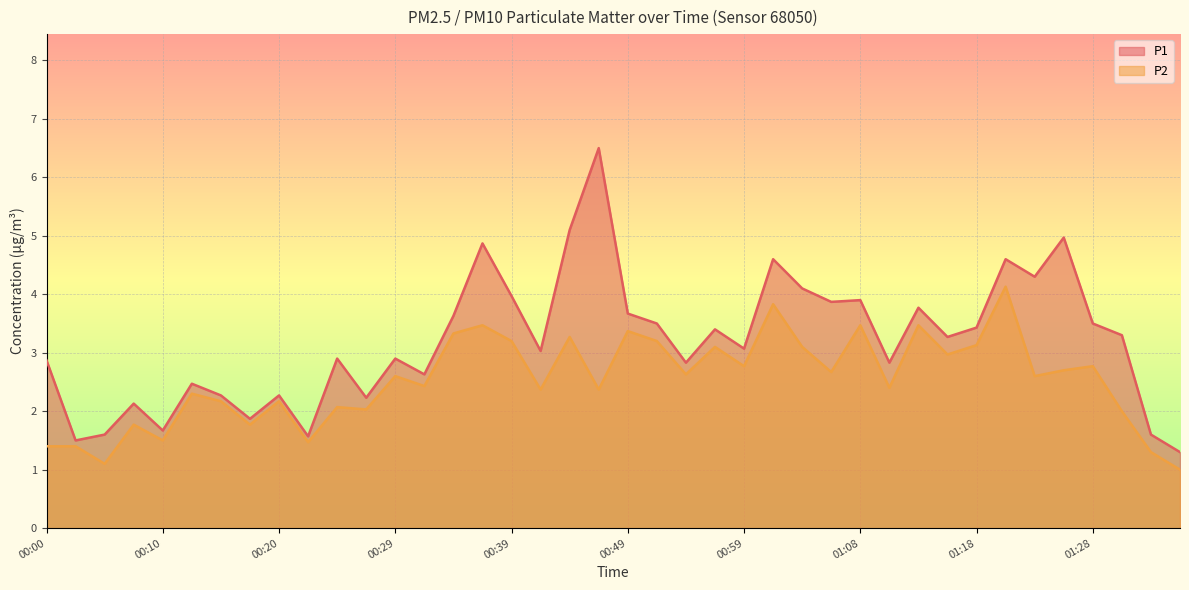

What position from the right is 00:32?

27